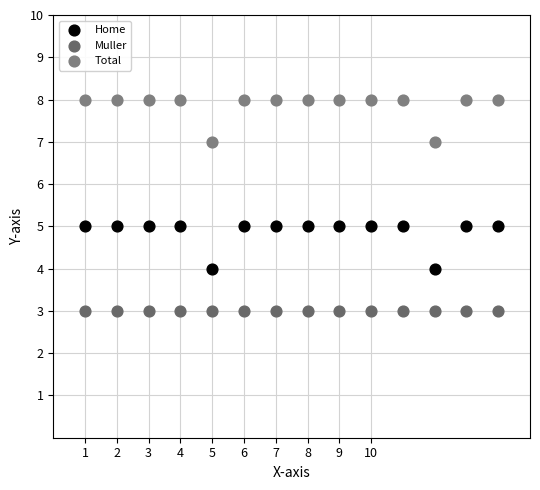

Which series contains the highest Y value?

Total